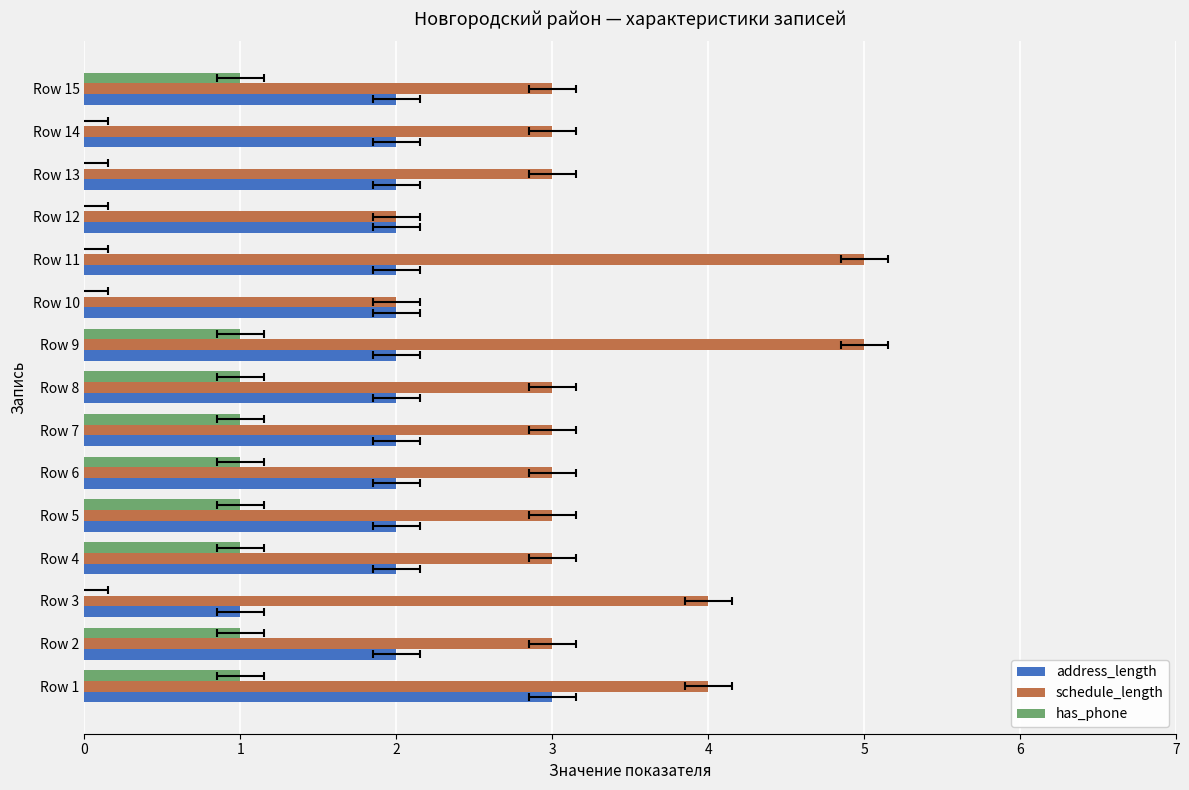

At Row 15, list the series in order from smallest to largest.

has_phone, address_length, schedule_length